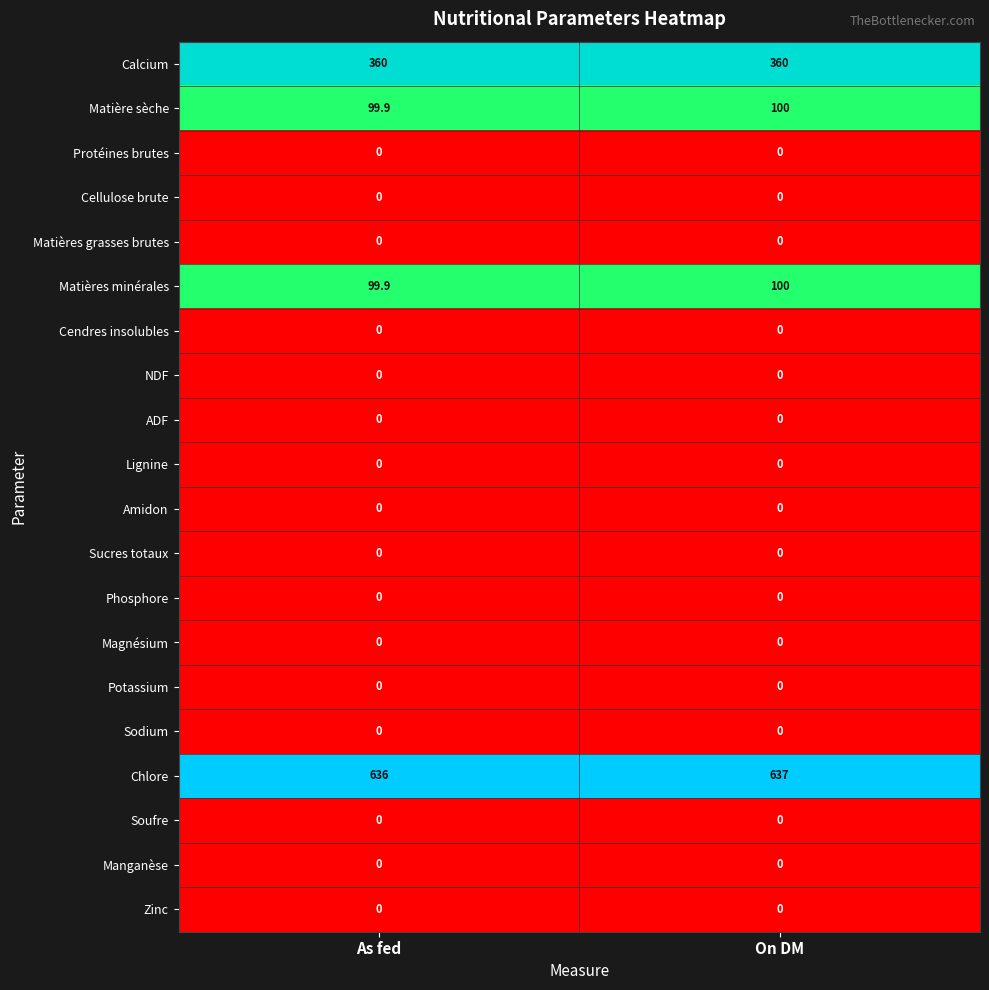

Between As fed and On DM, which series saw the biggest shift?

Chlore